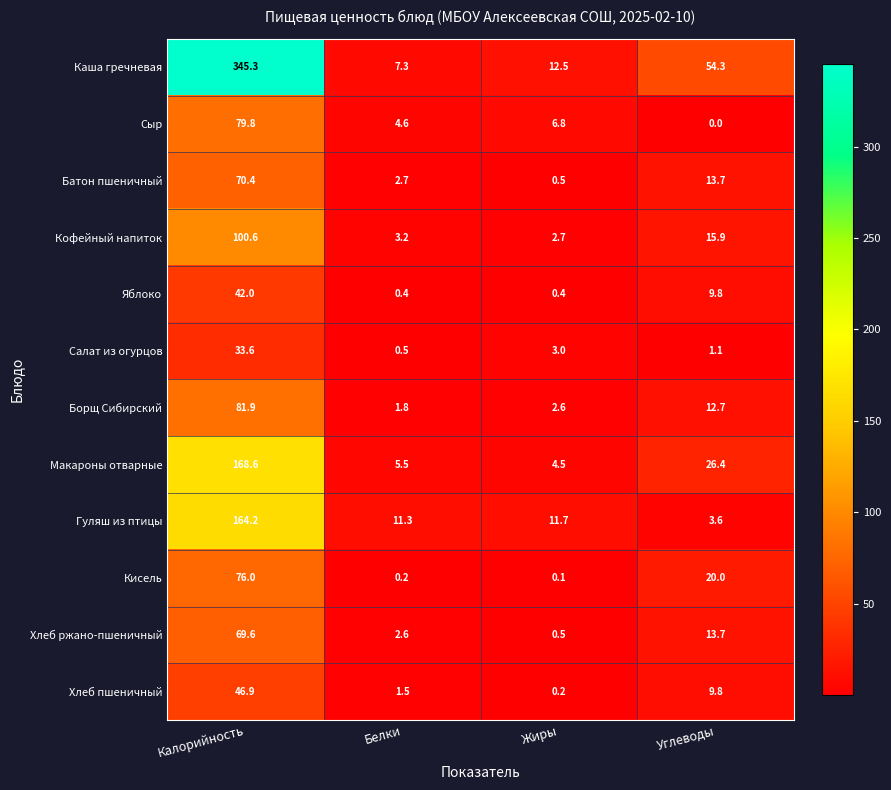

Which category has the lowest value in the Батон пшеничный series?

Жиры